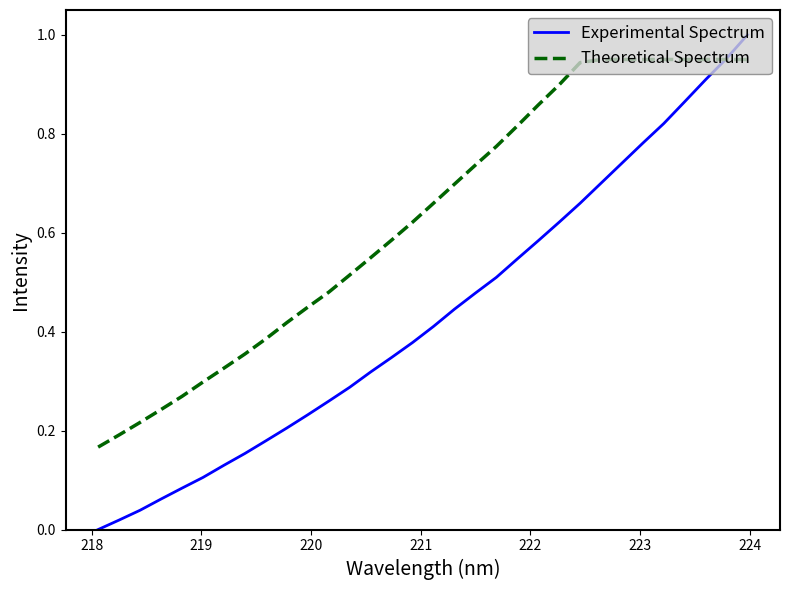

Rank the series by their average value, from highest to lowest.

Theoretical Spectrum, Experimental Spectrum